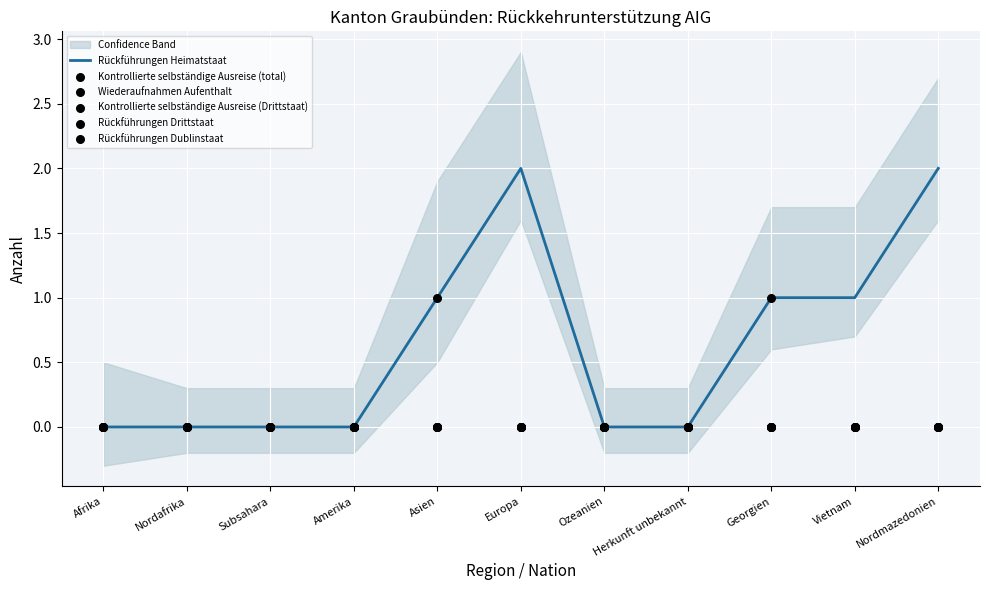

Is the value of Kontrollierte selbständige Ausreise (Drittstaat) at Vietnam greater than the value of Rückführungen Dublinstaat at Asien?

No